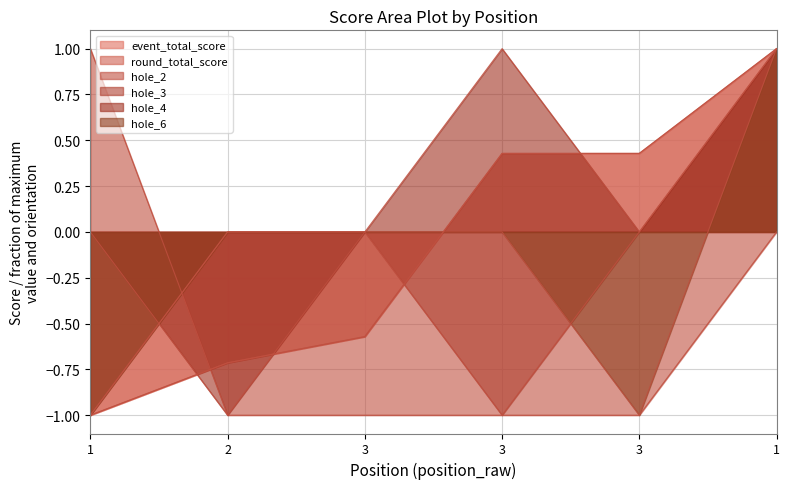

How many lines are shown in the chart?

6